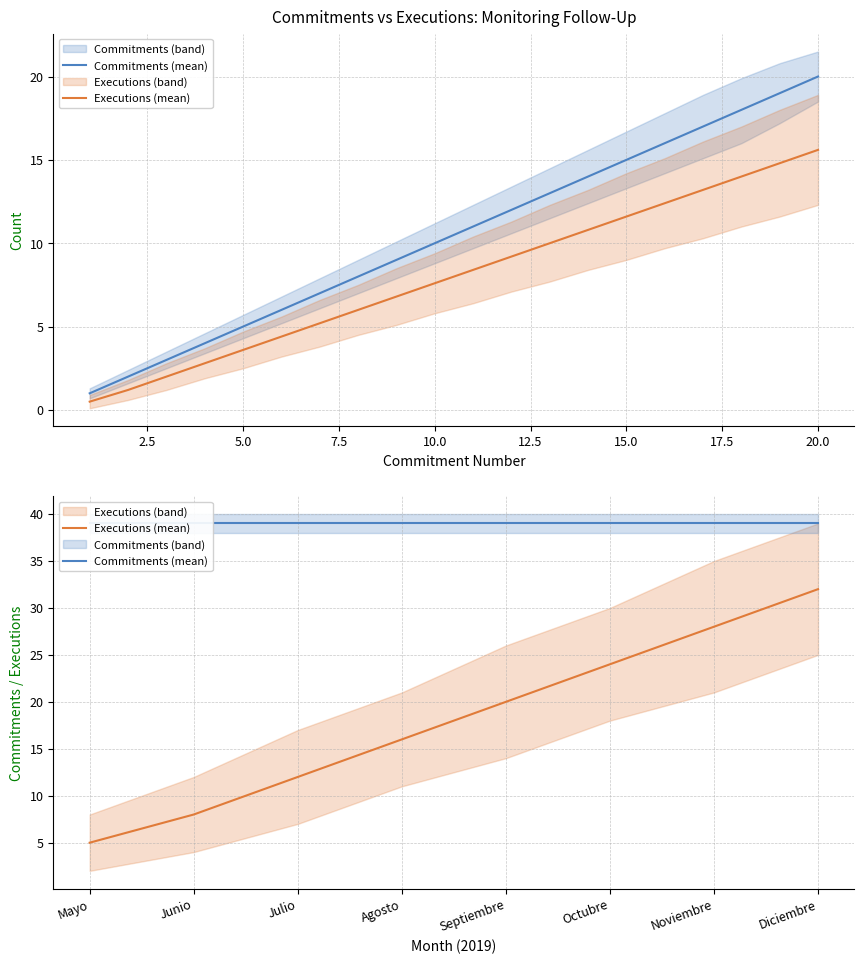

What is the sum of all Commitments (mean) values?

312